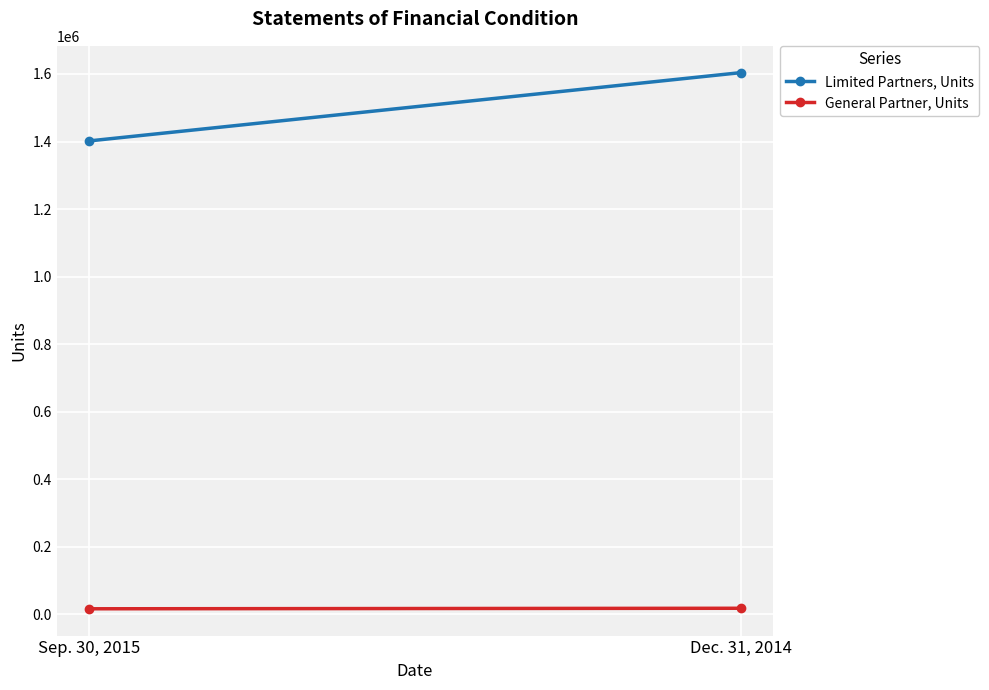

True or false: General Partner, Units has a value of 24963.1 at Dec. 31, 2014.

False